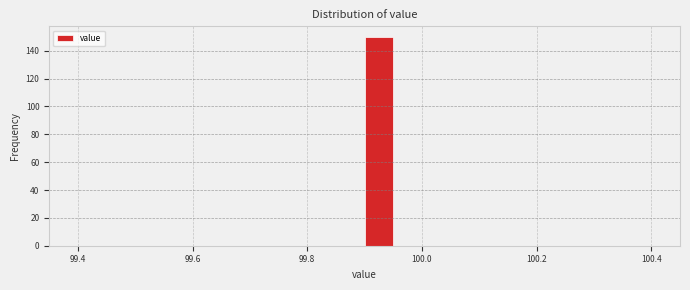

Read against the x-axis, roughly where is the centre of the tallest bar?

99.92